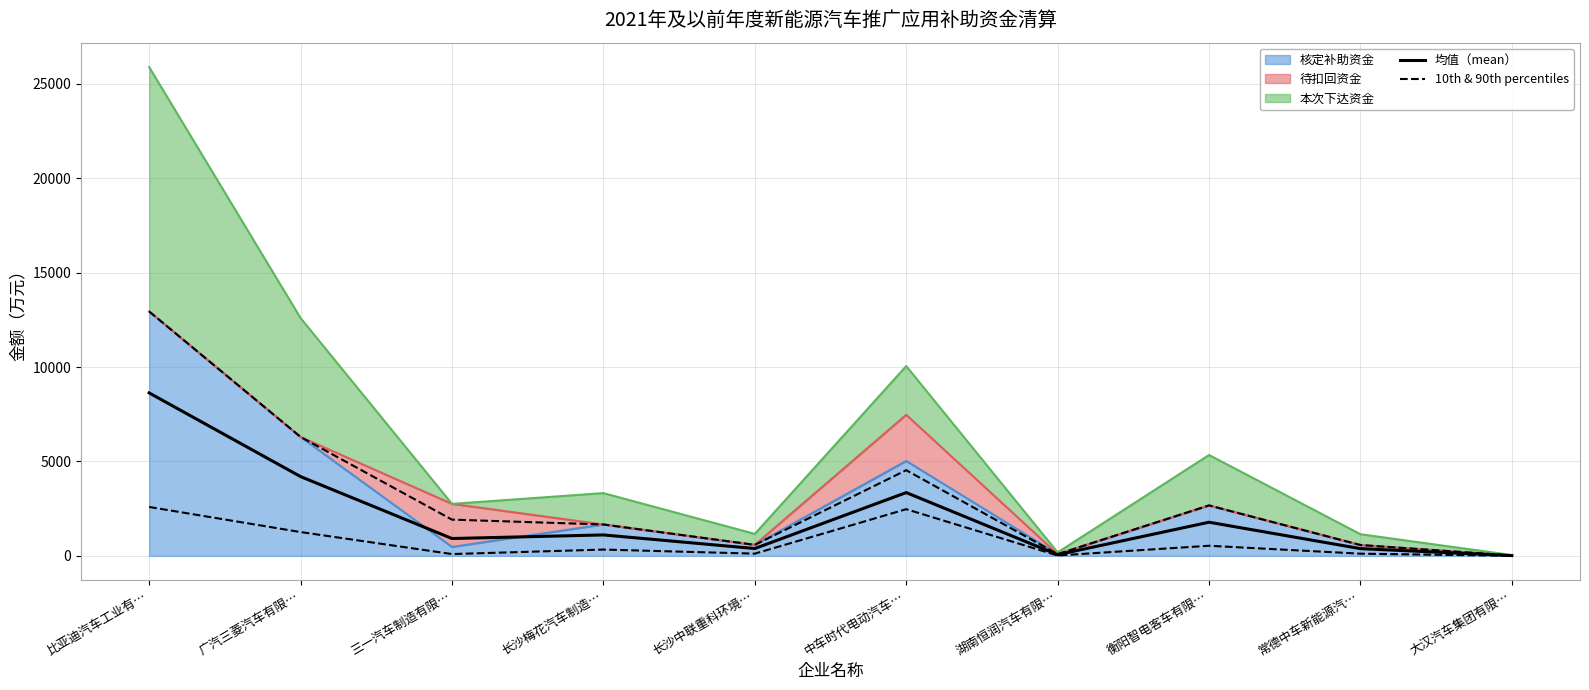

Reading right to left, what are all the values shown in this chart?

均值（mean）: 13.3	381.3	1780.0	60.7	3350.0	387.3	1107.3	917.0	4197.3	8627.3
10th & 90th percentiles: 4.0	114.4	534.0	18.2	2470.8	116.2	332.2	94.4	1259.2	2588.2